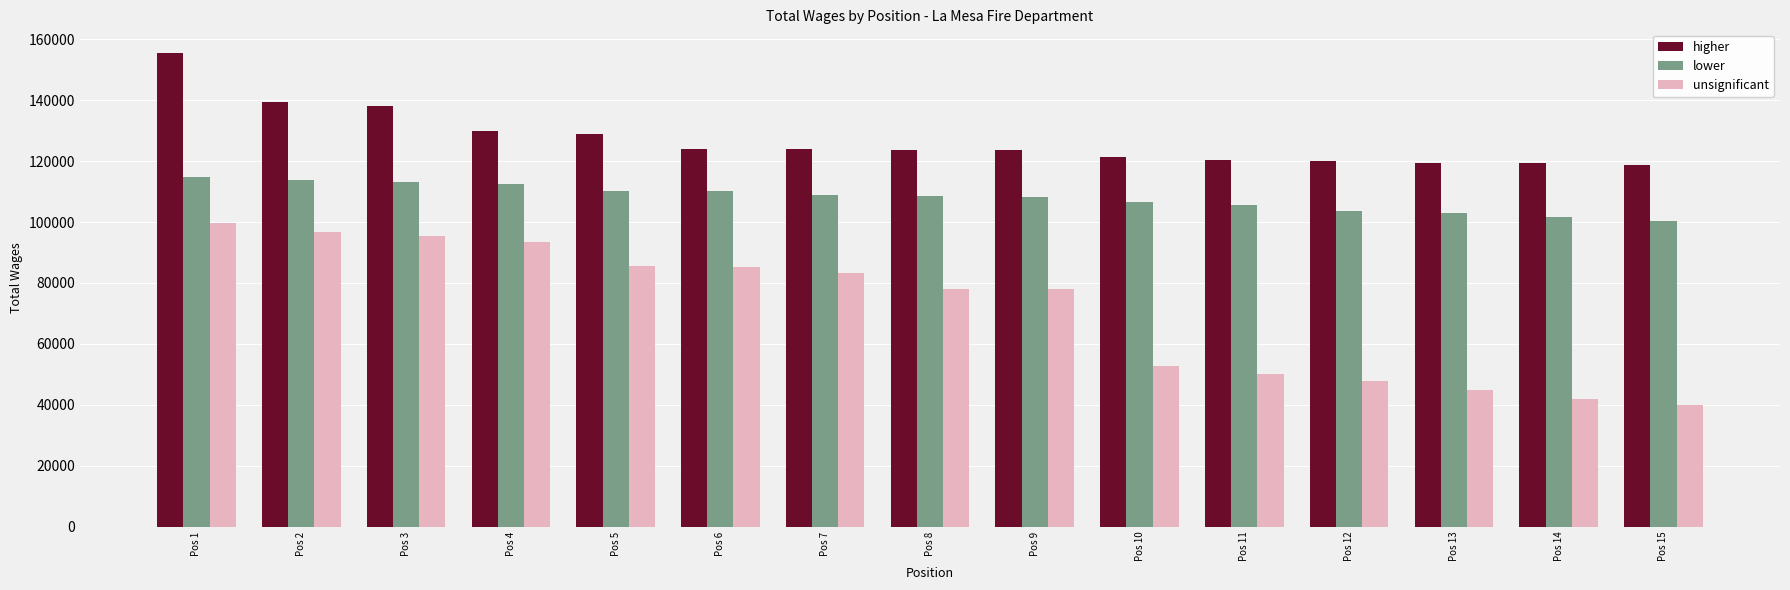

What is the maximum value shown in the chart?

155448